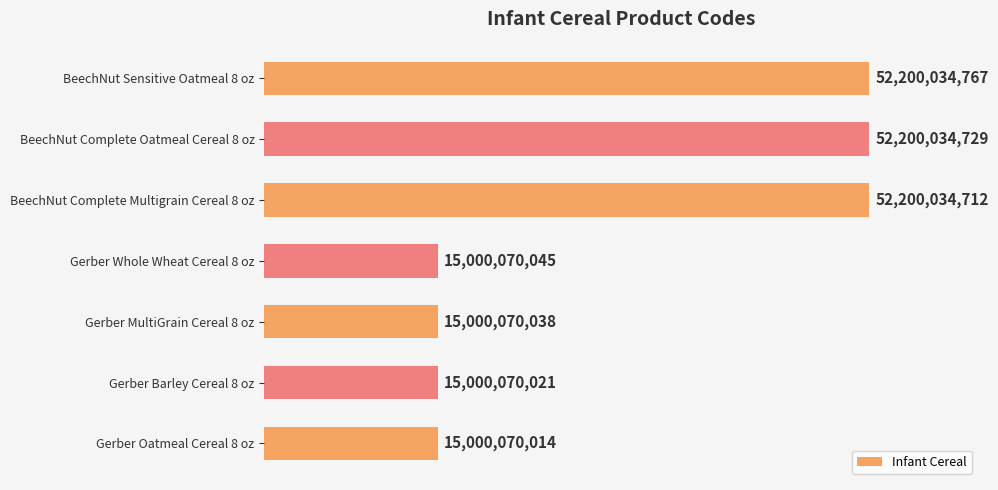

Are the bars horizontal?

Yes